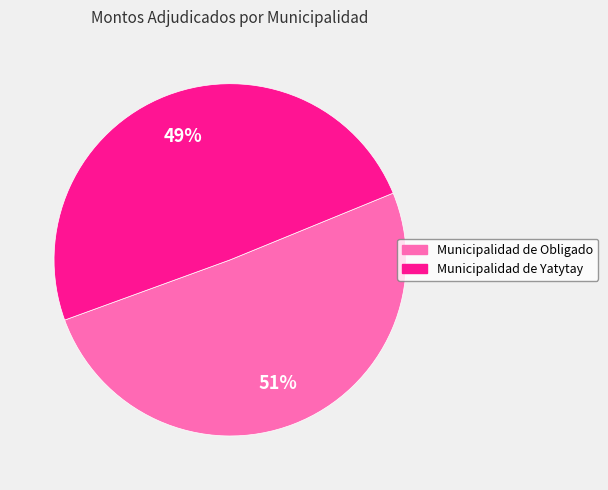

Between Municipalidad de Obligado and Municipalidad de Yatytay, which is larger?

Municipalidad de Obligado